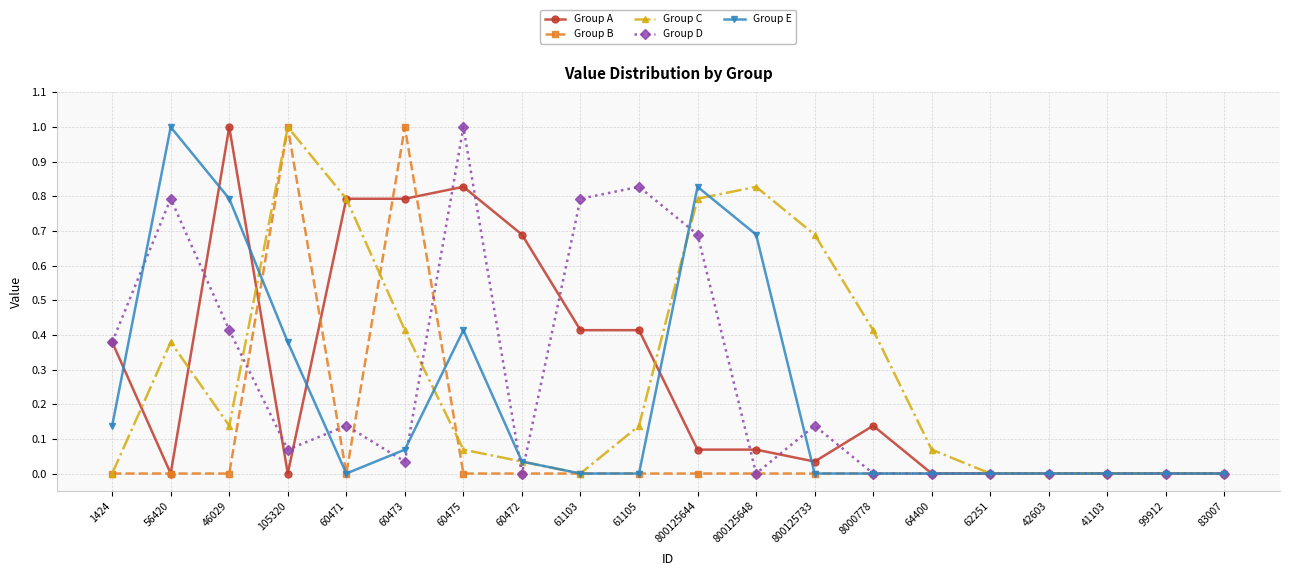

What position from the right is 61105?

11